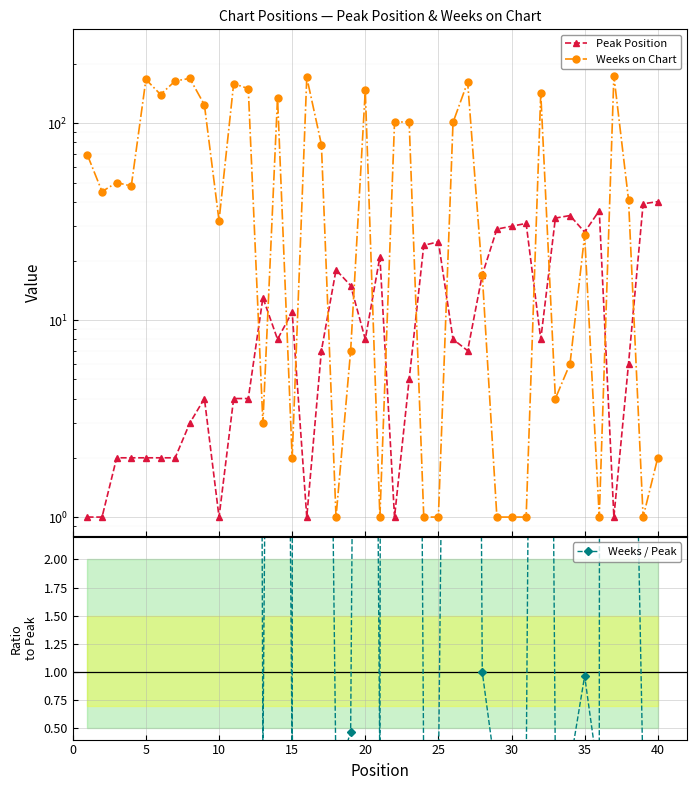

Reading left to right, extract all data points from this chart.

Peak Position: 1.0	1.0	2.0	2.0	2.0	2.0	2.0	3.0	4.0	1.0	4.0	4.0	13.0	8.0	11.0	1.0	7.0	18.0	15.0	8.0	21.0	1.0	5.0	24.0	25.0	8.0	7.0	17.0	29.0	30.0	31.0	8.0	33.0	34.0	28.0	36.0	1.0	6.0	39.0	40.0
Weeks on Chart: 69.0	45.0	50.0	48.0	167.0	140.0	164.0	169.0	124.0	32.0	159.0	150.0	3.0	135.0	2.0	171.0	78.0	1.0	7.0	147.0	1.0	101.0	102.0	1.0	1.0	101.0	162.0	17.0	1.0	1.0	1.0	142.0	4.0	6.0	27.0	1.0	174.0	41.0	1.0	2.0
Weeks / Peak: 69.0	45.0	25.0	24.0	83.5	70.0	82.0	56.3	31.0	32.0	39.8	37.5	0.2	16.9	0.2	171.0	11.1	0.1	0.5	18.4	0.0	101.0	20.4	0.0	0.0	12.6	23.1	1.0	0.0	0.0	0.0	17.8	0.1	0.2	1.0	0.0	174.0	6.8	0.0	0.1